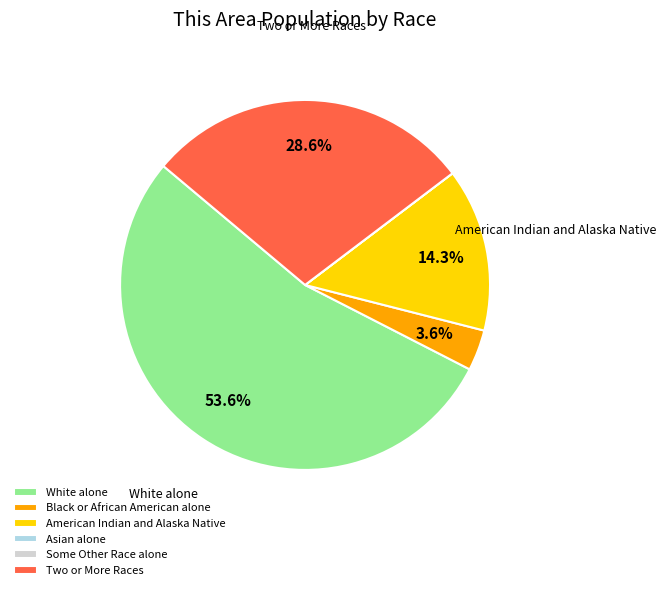

Is the sum of Two or More Races and American Indian and Alaska Native greater than half?

No